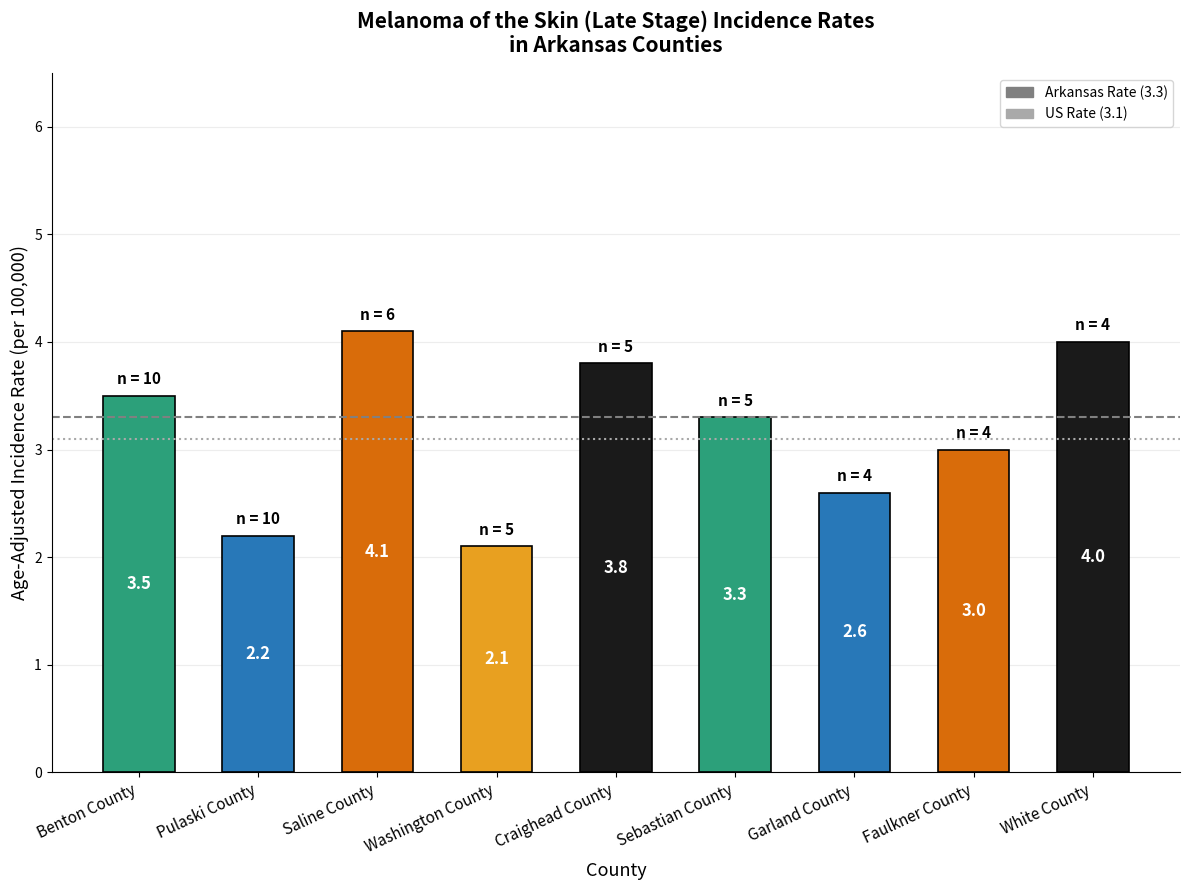

What is the spread (max minus min) of values at Benton County?

0.2